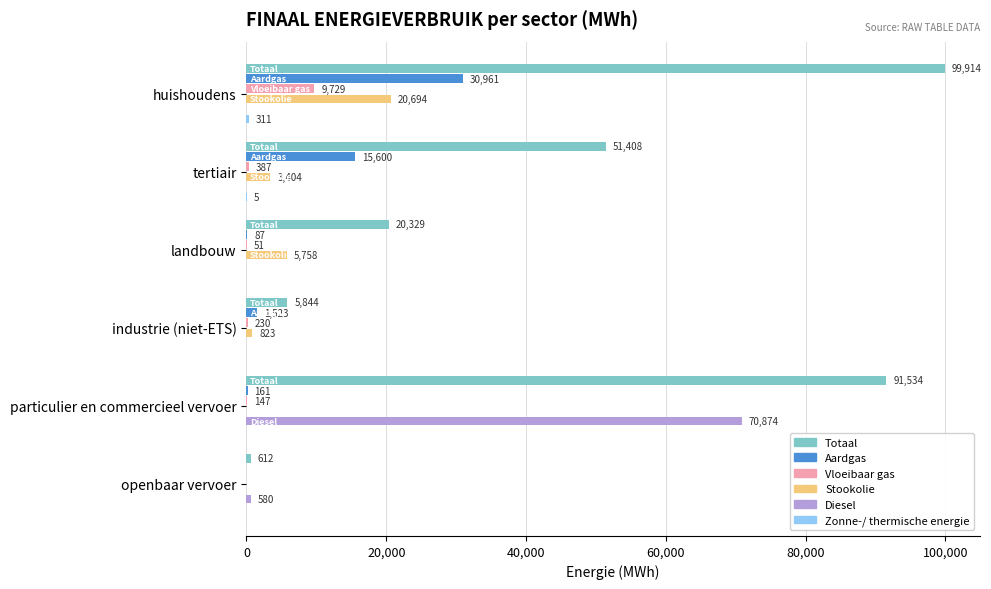

Which category has the highest value across all series?

huishoudens